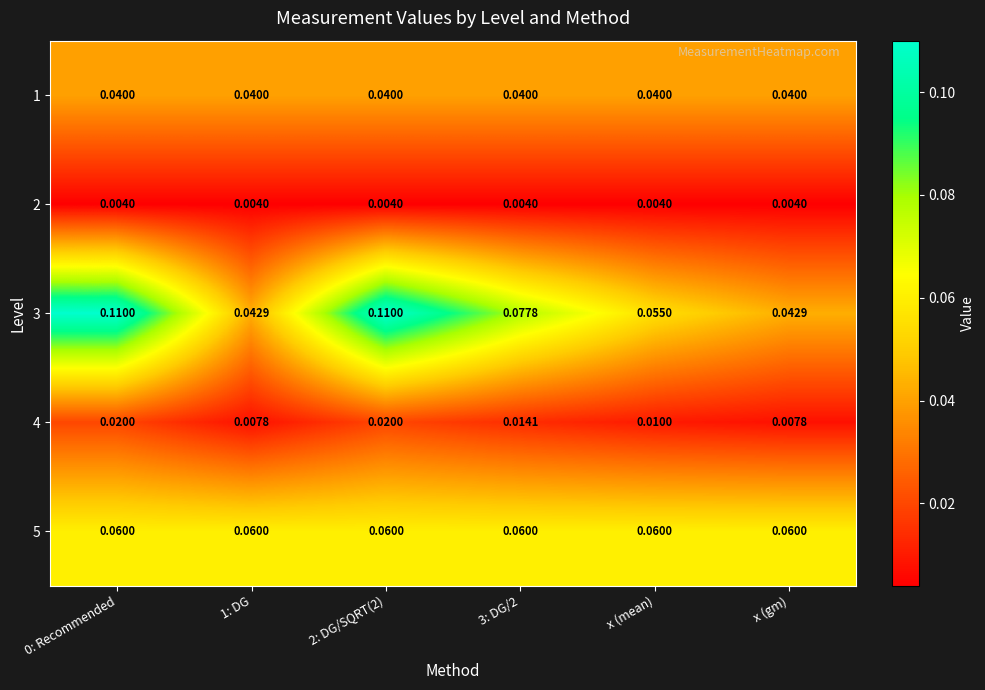

Is the value of 5 at 0: Recommended greater than the value of 4 at 3: DG/2?

Yes